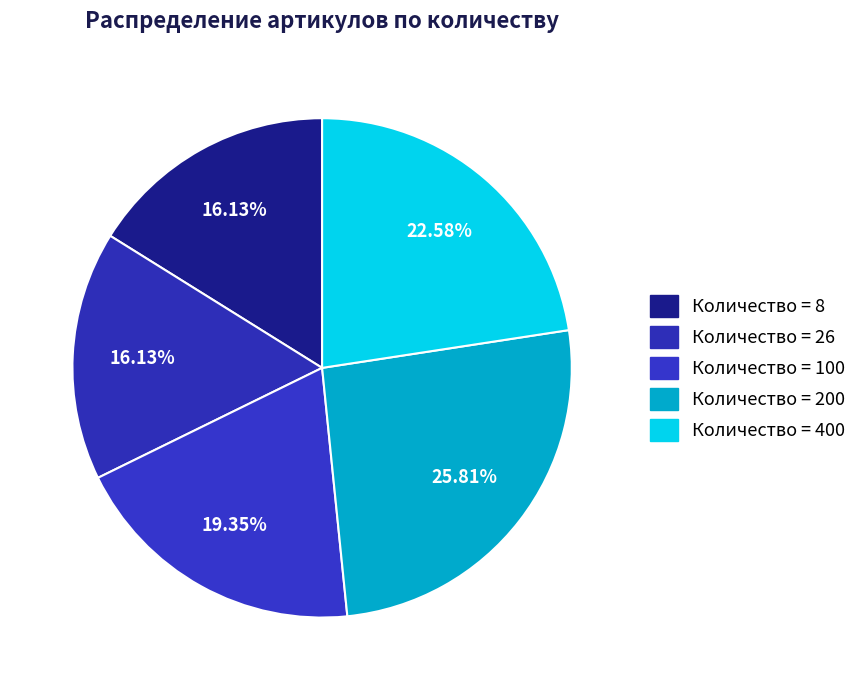

Count the number of slices in the pie.

5